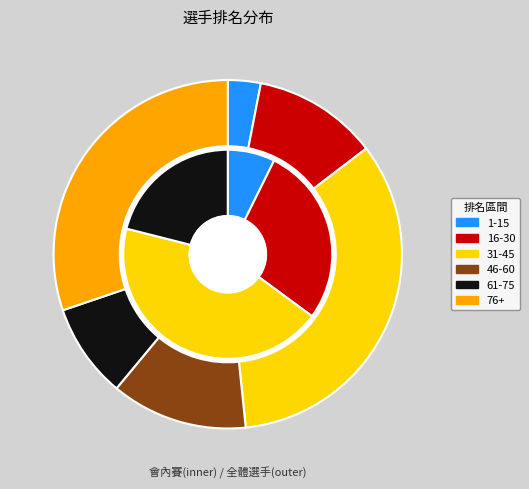

Is there a majority slice in this chart?

No